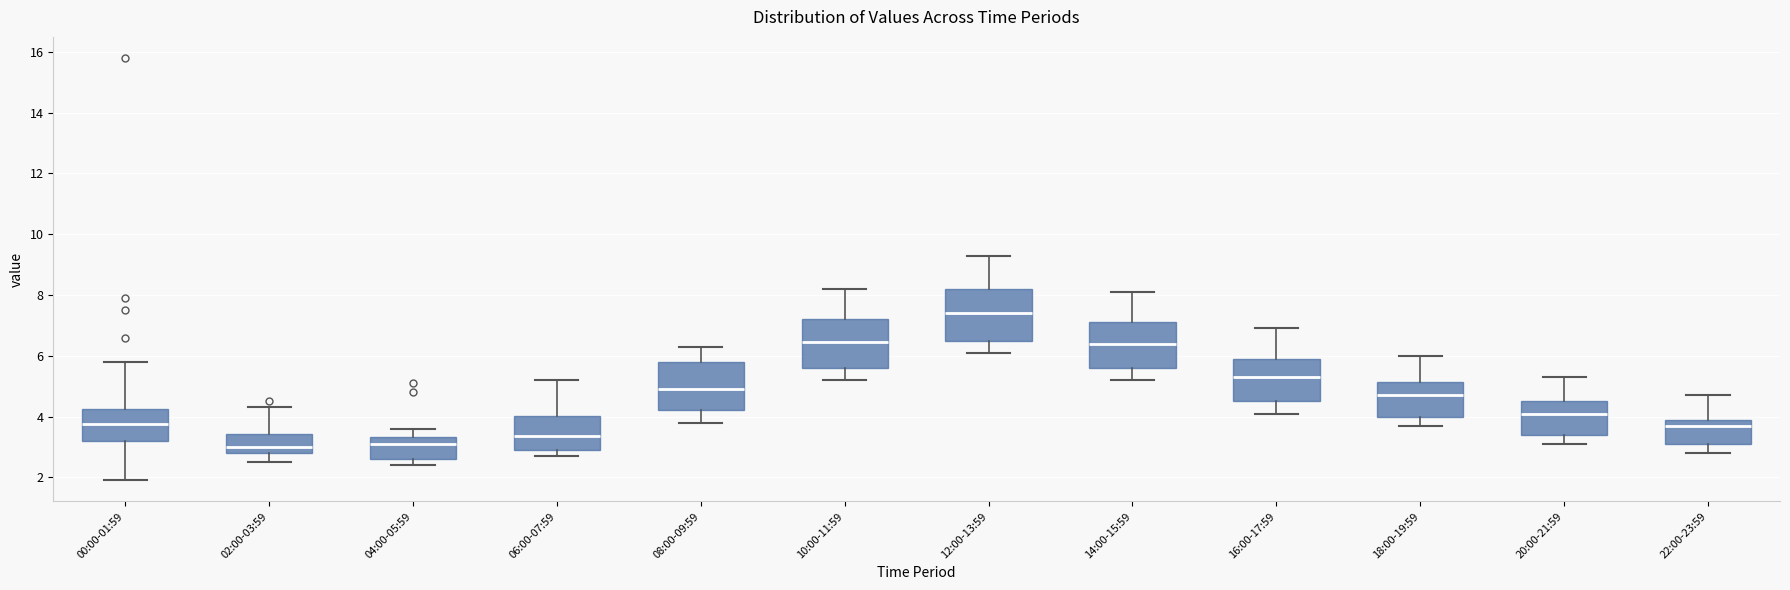

Where does the lower whisker of the box for 18:00-19:59 end on the y-axis? The values are not printed on the chart, so give them approximately, as read against the axis.

3.8